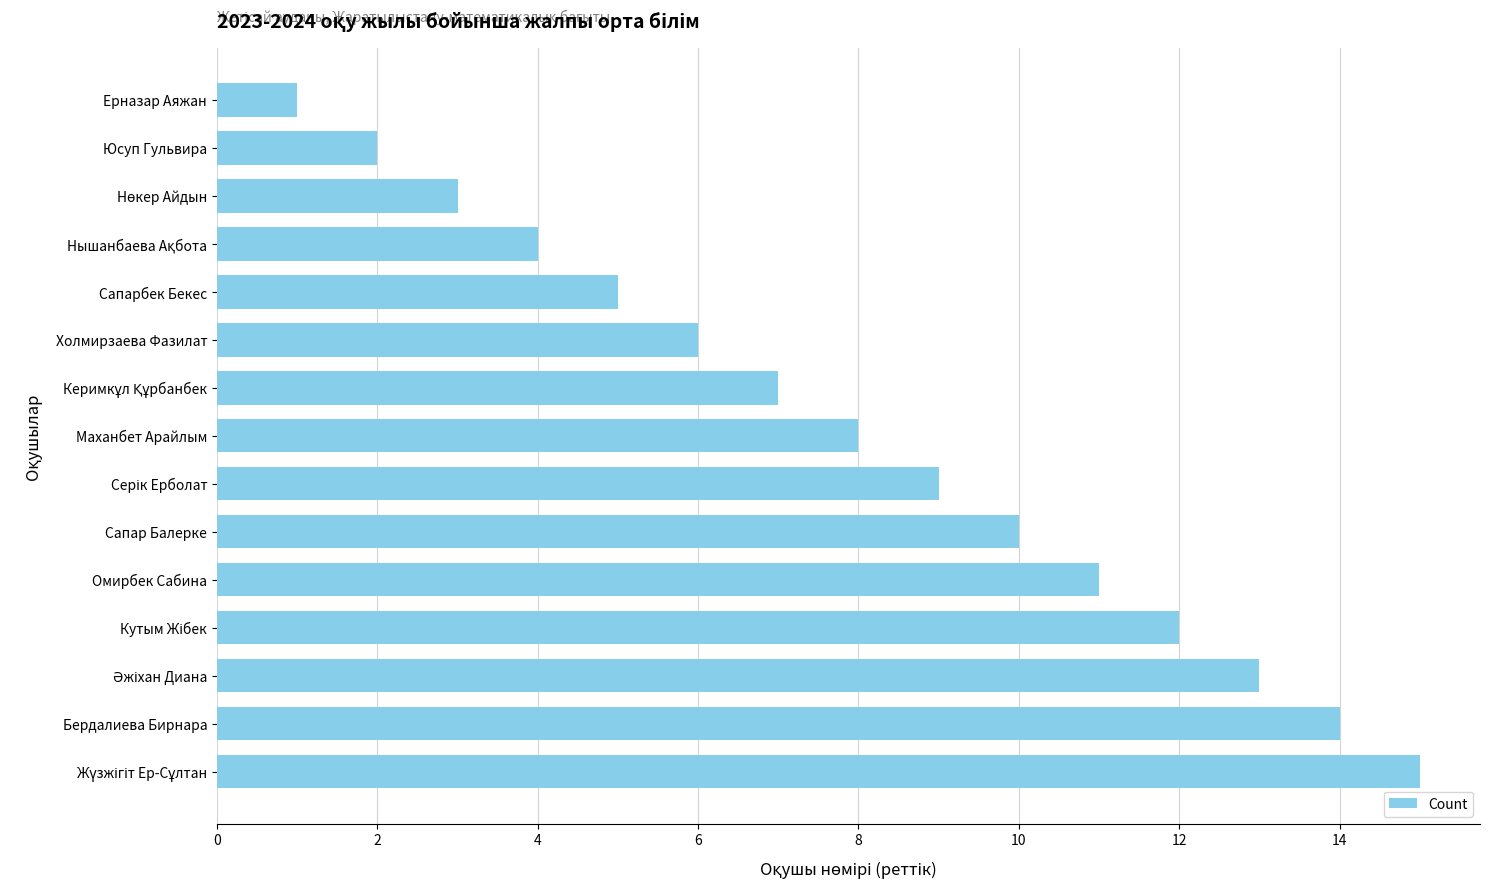

What is the change in value from Маханбет Арайлым to Сапар Балерке?

+2